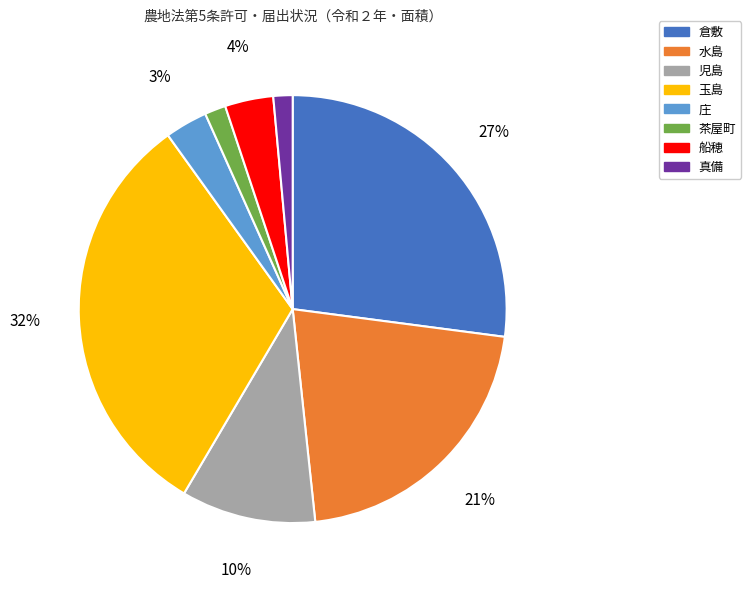

To the nearest percent, what is the difference between the 水島 and 庄 slice percentages?

18%